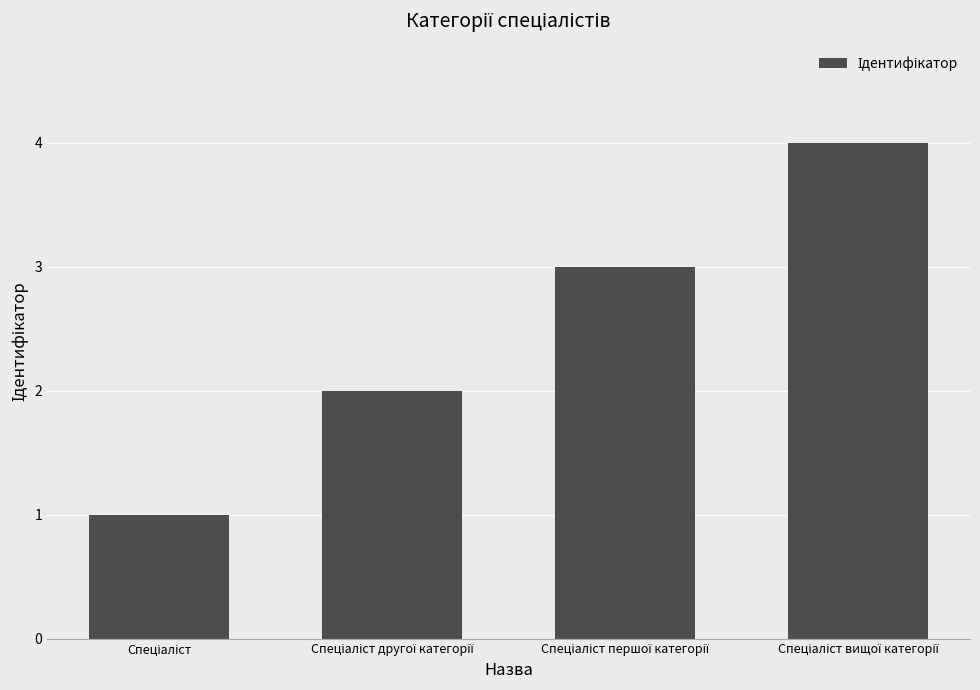

What is the difference between the maximum and minimum values?

3